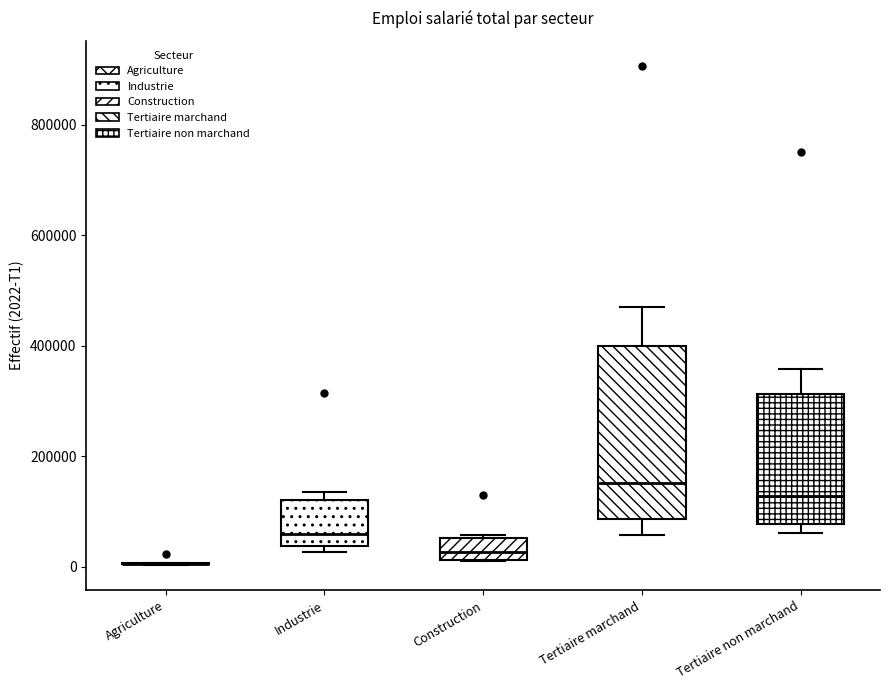

Where is the lower edge of the box for Construction on the y-axis? The values are not printed on the chart, so give them approximately, as read against the axis.

20000